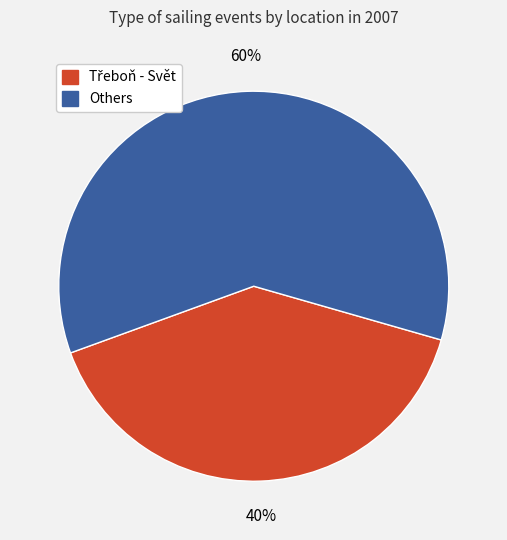

Is there any slice that represents more than half of the pie?

Yes